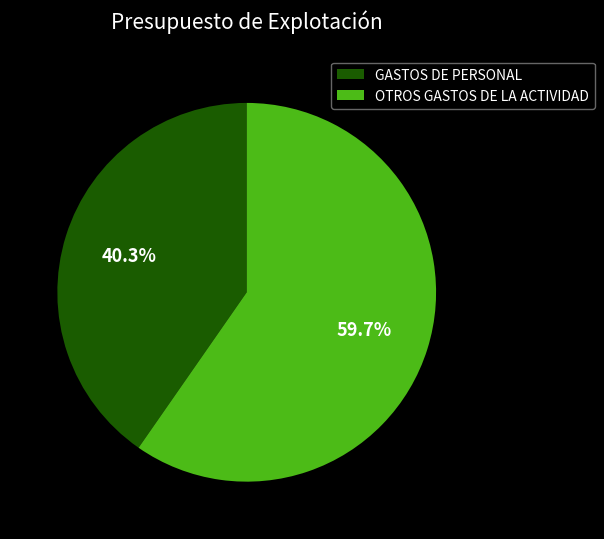

Rank the categories by value from highest to lowest.

OTROS GASTOS DE LA ACTIVIDAD, GASTOS DE PERSONAL